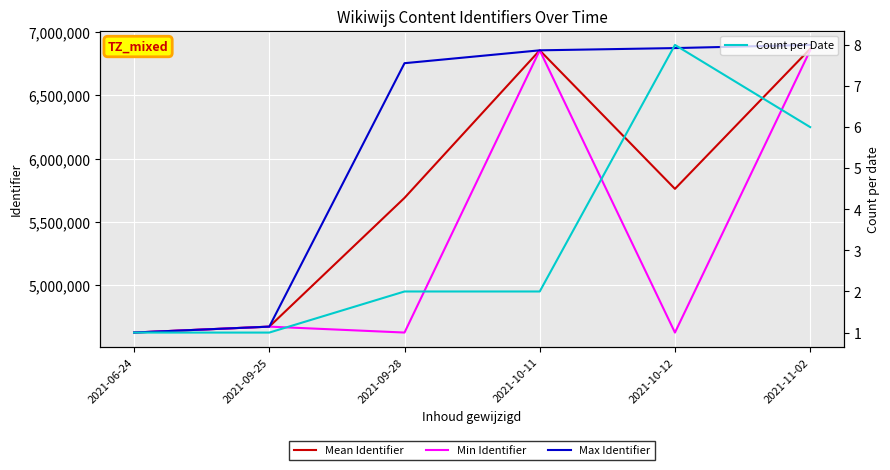

Reading right to left, transcribe all the data shown in this chart.

Mean Identifier: 2021-11-02=6868095.0	2021-10-12=5762229.5	2021-10-11=6855887.5	2021-09-28=5691023.5	2021-09-25=4674427.0	2021-06-24=4627777.0
Min Identifier: 2021-11-02=6855874.0	2021-10-12=4627516.0	2021-10-11=6855887.0	2021-09-28=4627729.0	2021-09-25=4674427.0	2021-06-24=4627777.0
Max Identifier: 2021-11-02=6898617.0	2021-10-12=6873614.0	2021-10-11=6855888.0	2021-09-28=6754318.0	2021-09-25=4674427.0	2021-06-24=4627777.0
Count per Date: 2021-11-02=6.0	2021-10-12=8.0	2021-10-11=2.0	2021-09-28=2.0	2021-09-25=1.0	2021-06-24=1.0